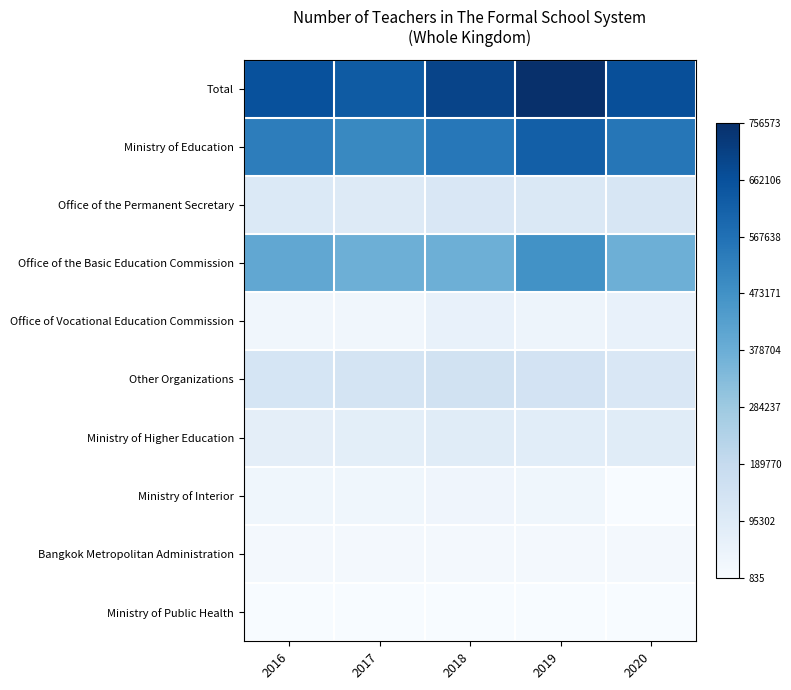

Between 2020 and 2018, which is larger?

2018